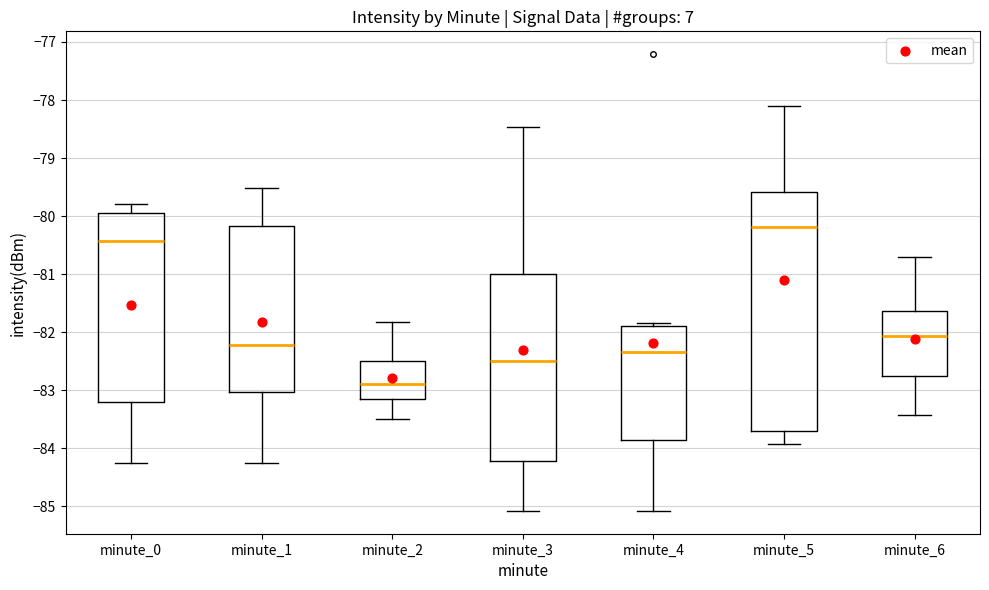

Which box has the lowest median line?

minute_2